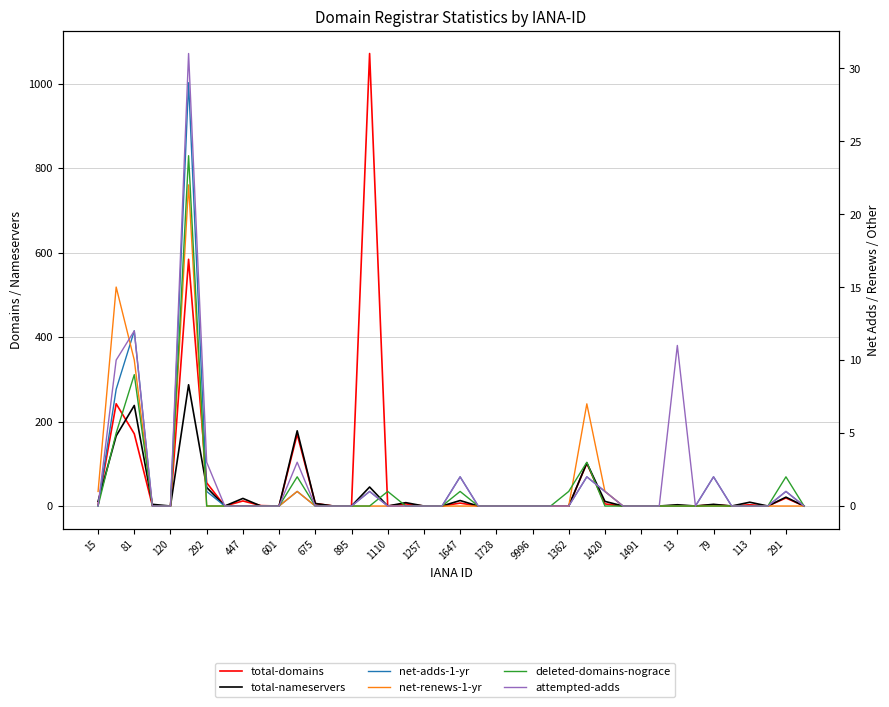

Rank the series by their maximum value, from lowest to highest.

net-renews-1-yr, deleted-domains-nograce, net-adds-1-yr, attempted-adds, total-nameservers, total-domains